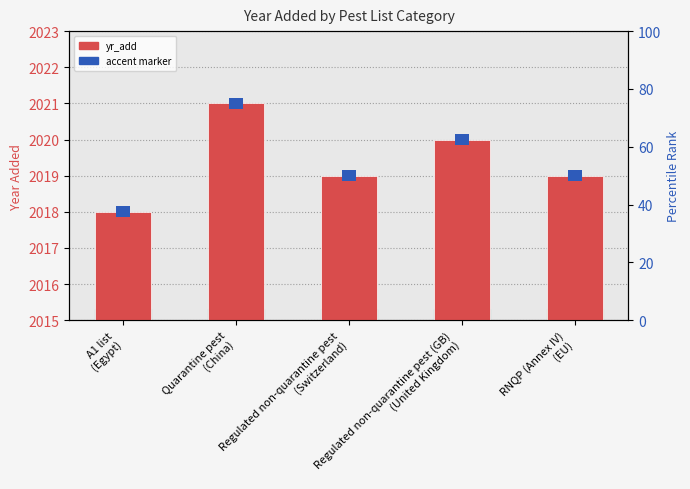

What position from the left is Regulated non-quarantine pest (GB)
(United Kingdom)?

4